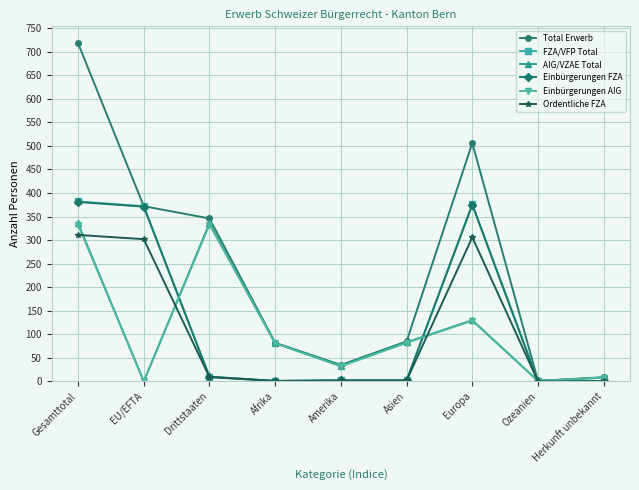

The value of FZA/VFP Total at EU/EFTA is 195. True or false?

False